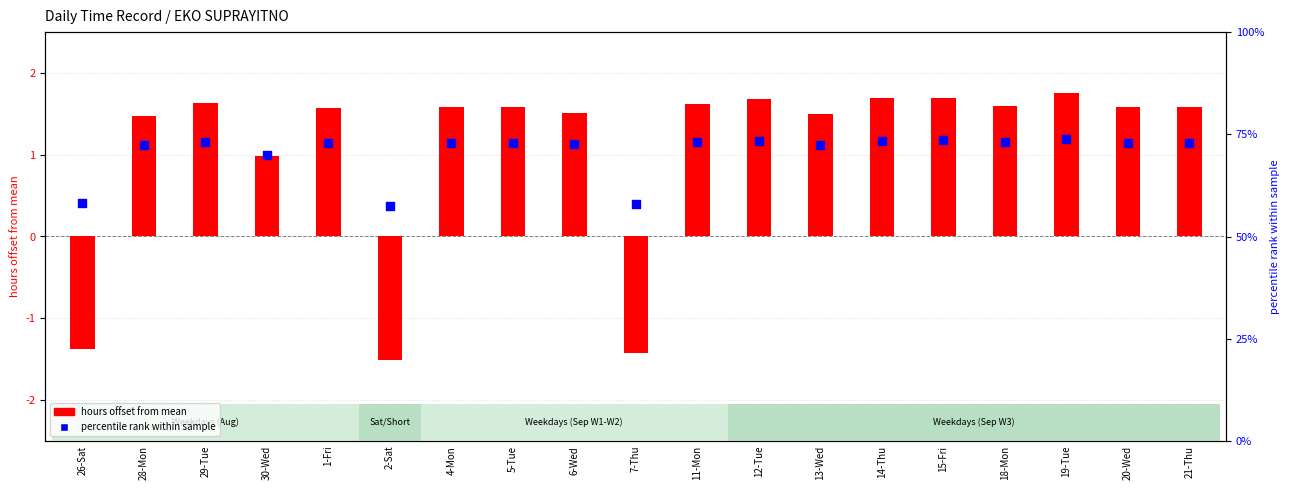

At which category is the sum across all series the highest?

19-Tue